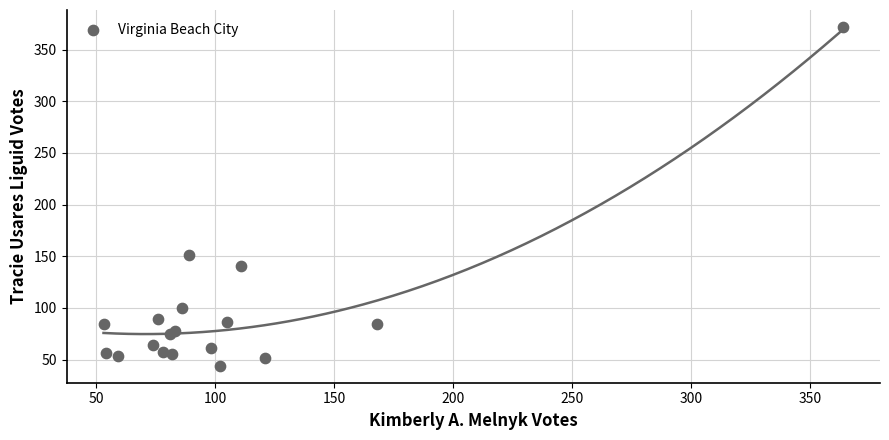

What Y value in the scatter plot is closest to 208?

151